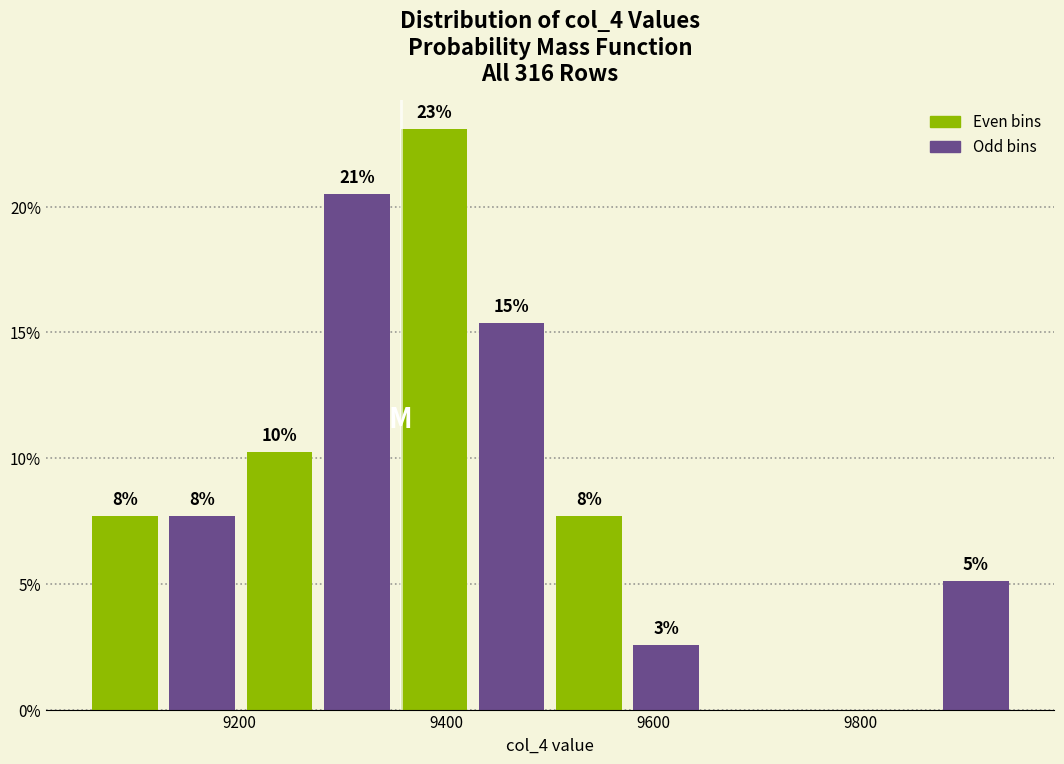

Read against the x-axis, roughly where is the centre of the tallest bar?

9380